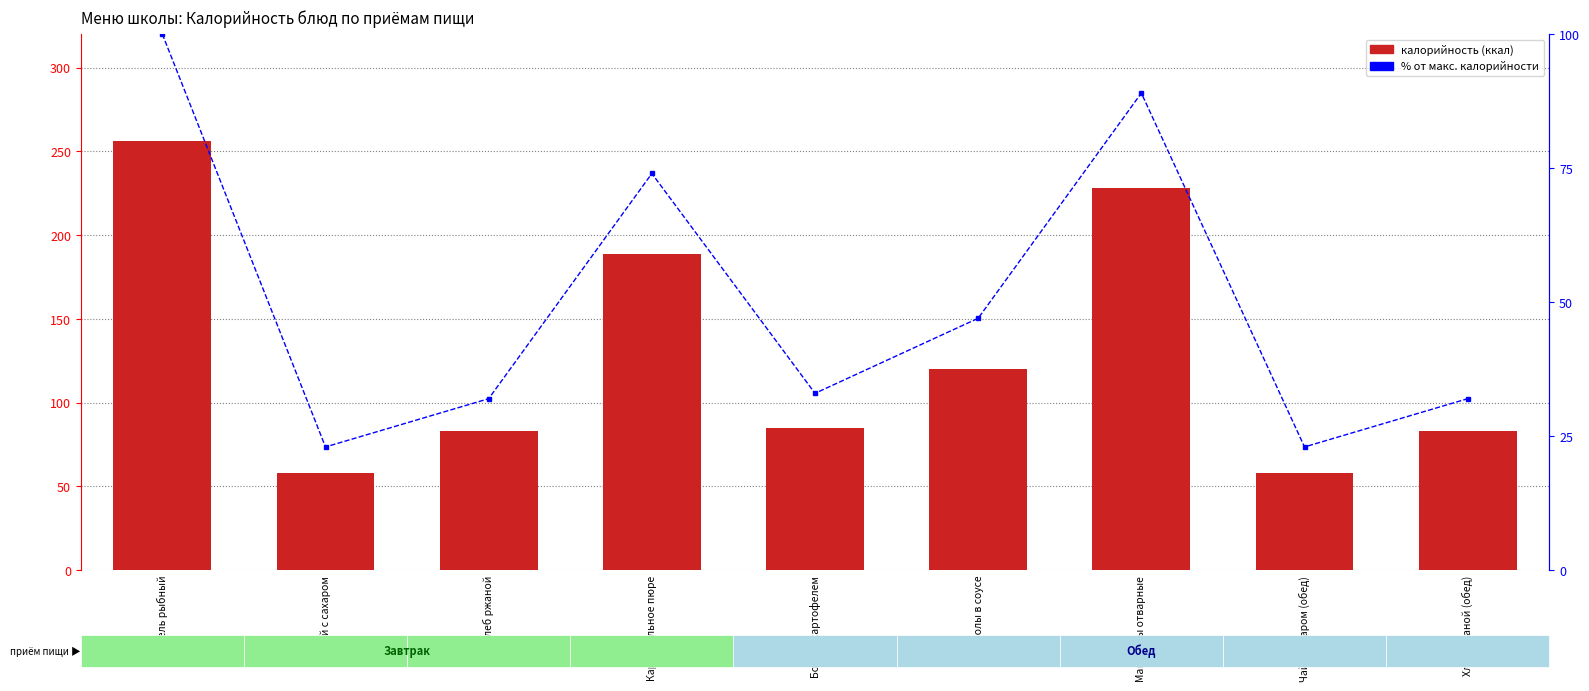

What is the sum of the Калорийность (ккал) values at Макароны отварные and Хлеб ржаной?

311